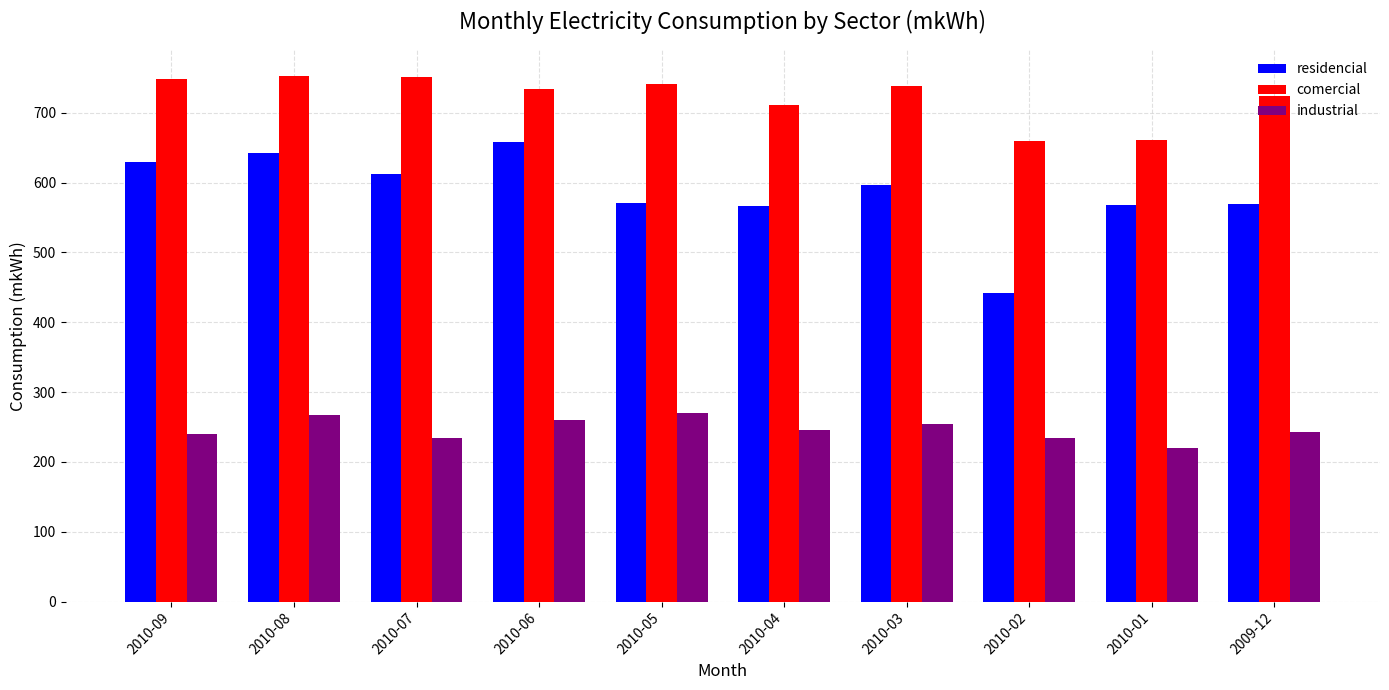

At which category does the chart reach its minimum across all series?

2010-01